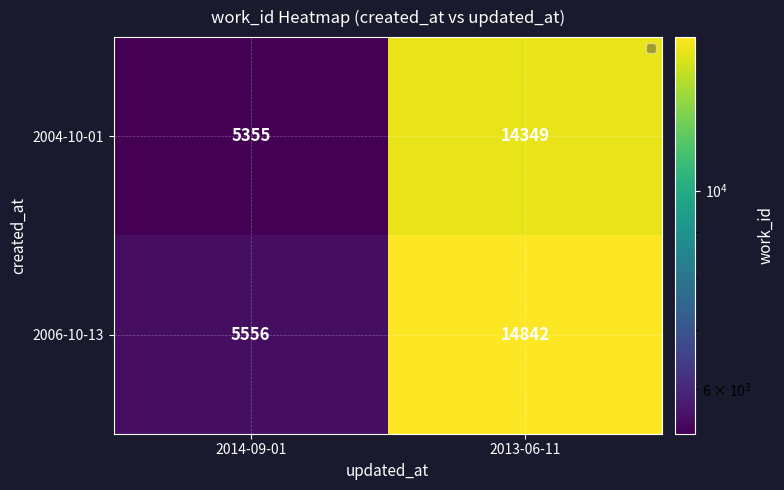

Between 2014-09-01 and 2013-06-11, which series saw the biggest shift?

2006-10-13